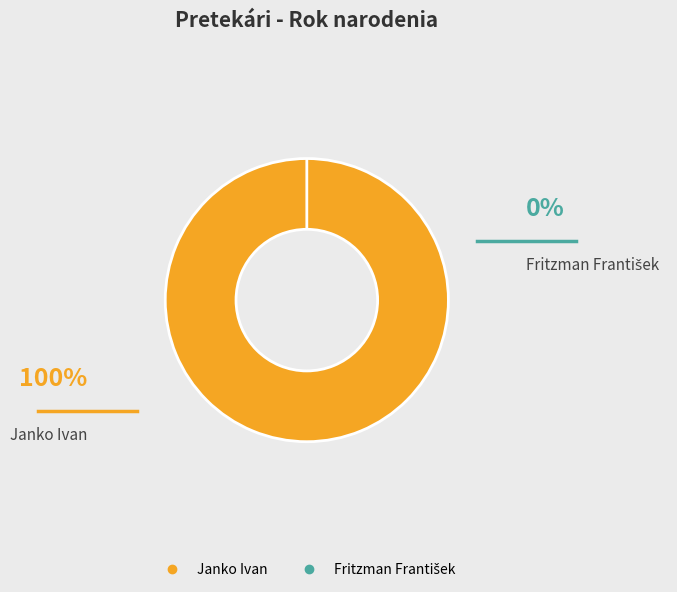

To the nearest percent, what is the combined percentage of Janko Ivan and Fritzman František?

100%